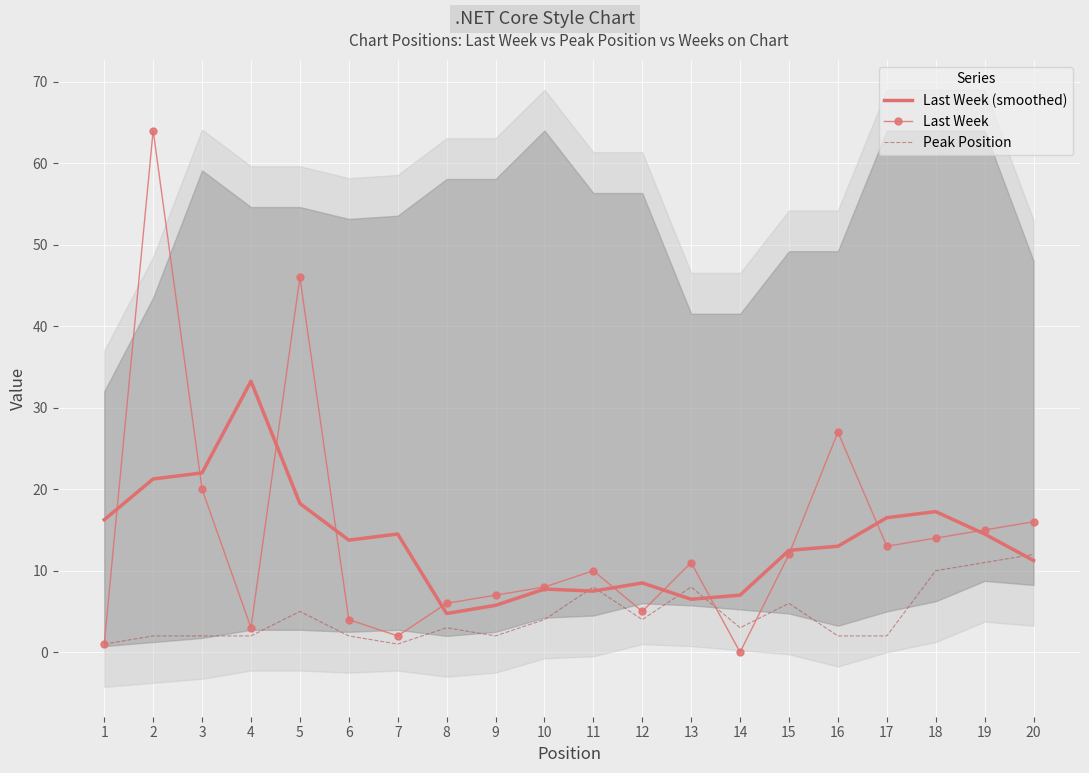

At which category is the sum across all series the highest?

2